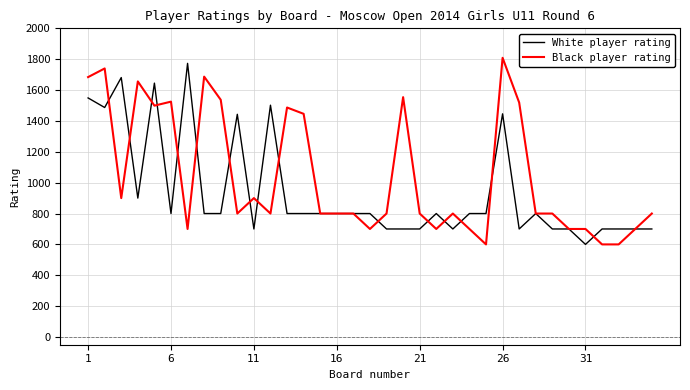

What is the lowest value of the Black player rating series?

600